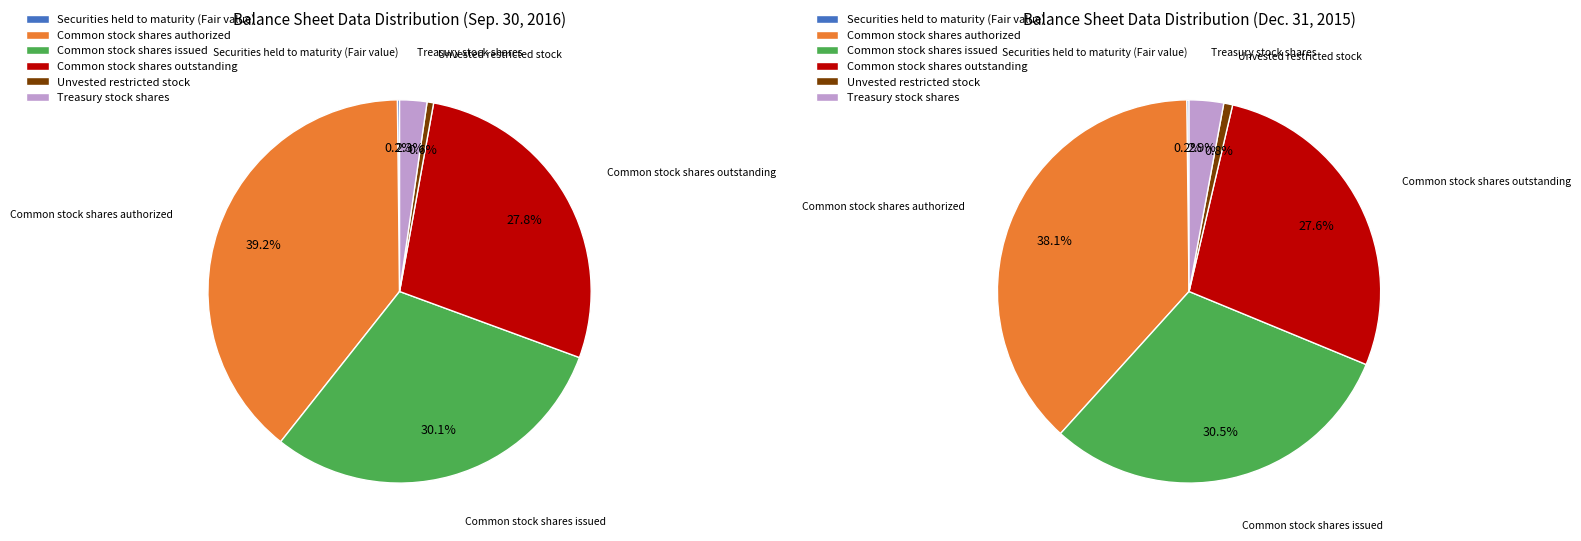

What percentage is the Common stock shares authorized slice, to the nearest percent?

39%